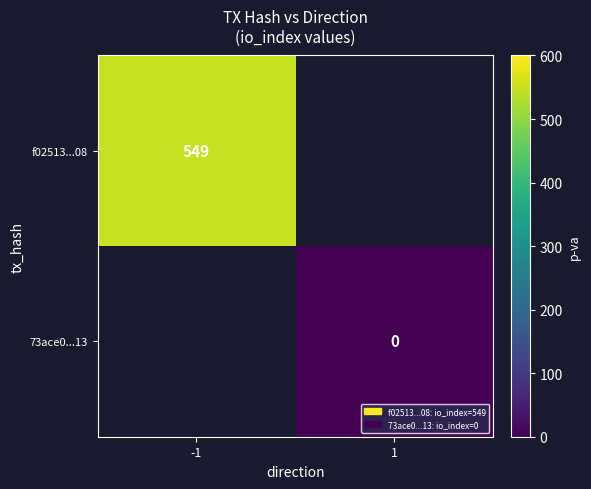

True or false: f02513...08 has a value of 549 at -1.

True